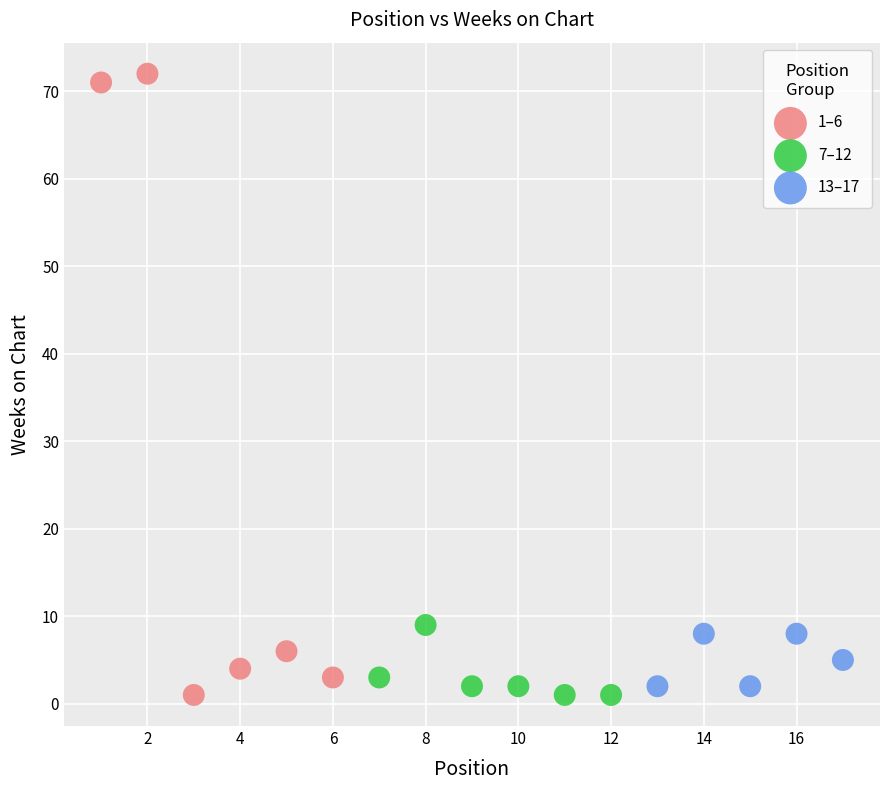

Which series has the largest Y range (max minus min)?

1–6